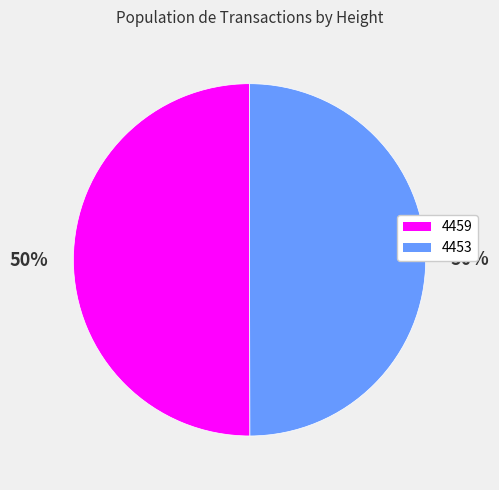

What percentage is the 4459 slice, to the nearest percent?

50%